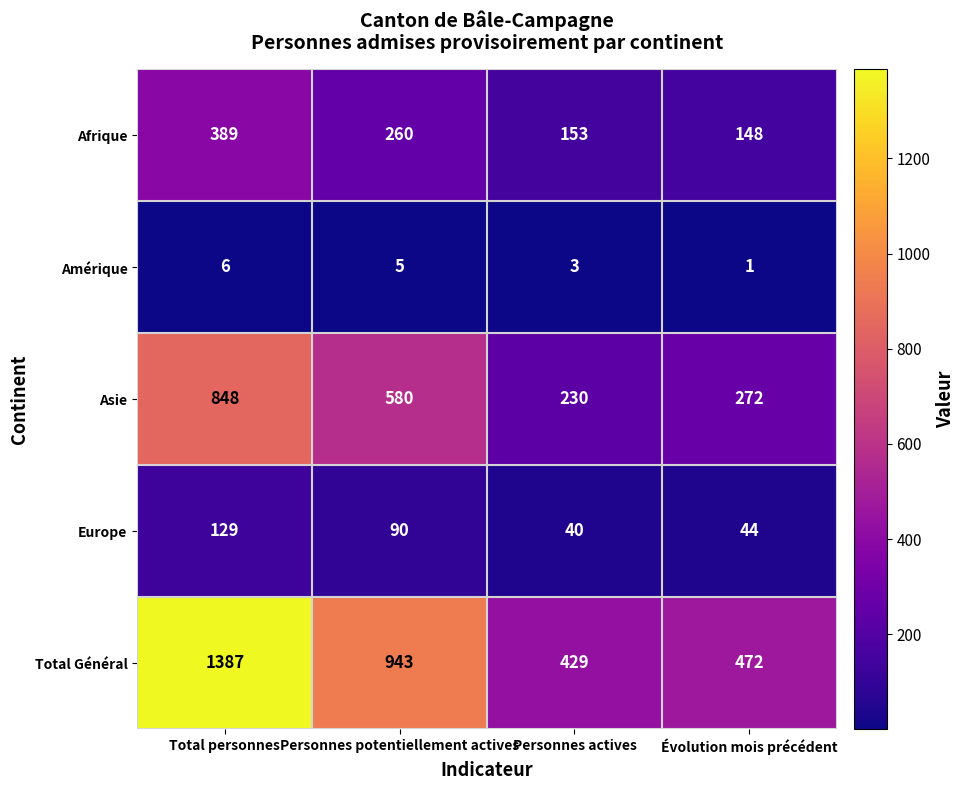

Which series changed the most between Personnes potentiellement actives and Personnes actives?

Total Général